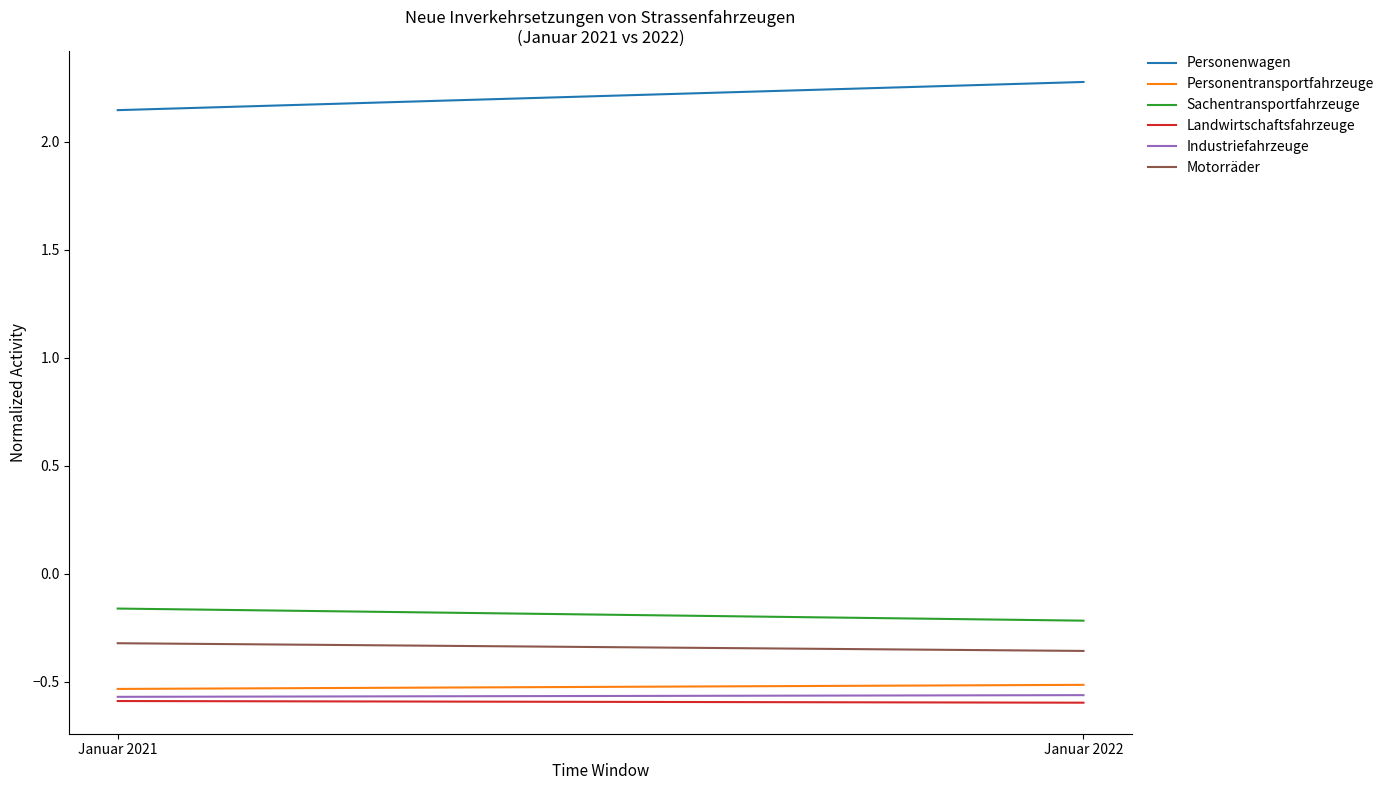

What is the difference between the Sachentransportfahrzeuge values at Januar 2022 and Januar 2021?

0.1